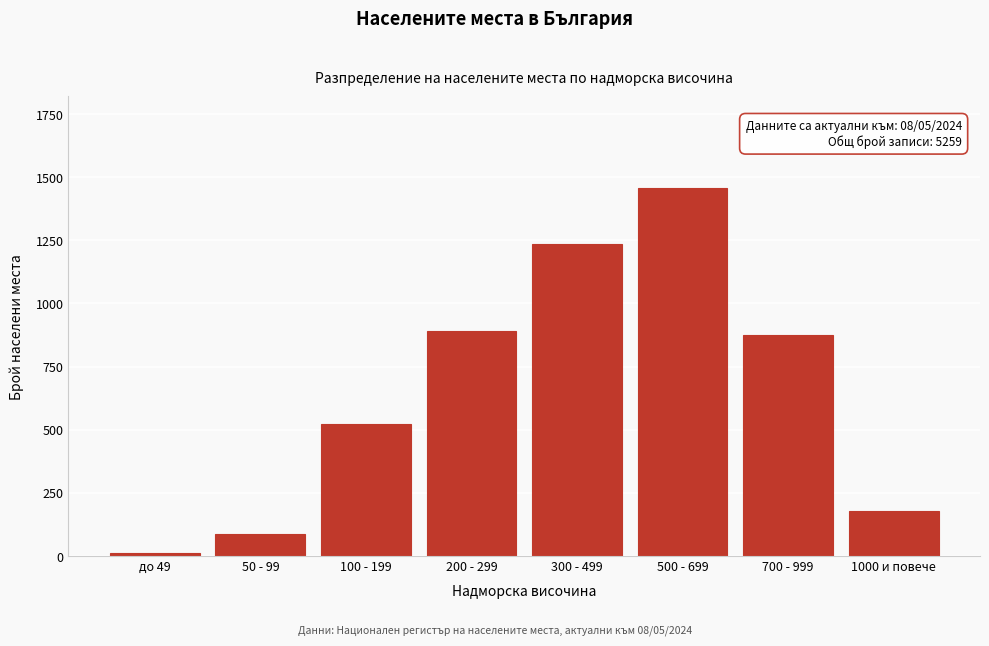

Reading right to left, transcribe all the data shown in this chart.

178	876	1456	1234	891	523	89	12